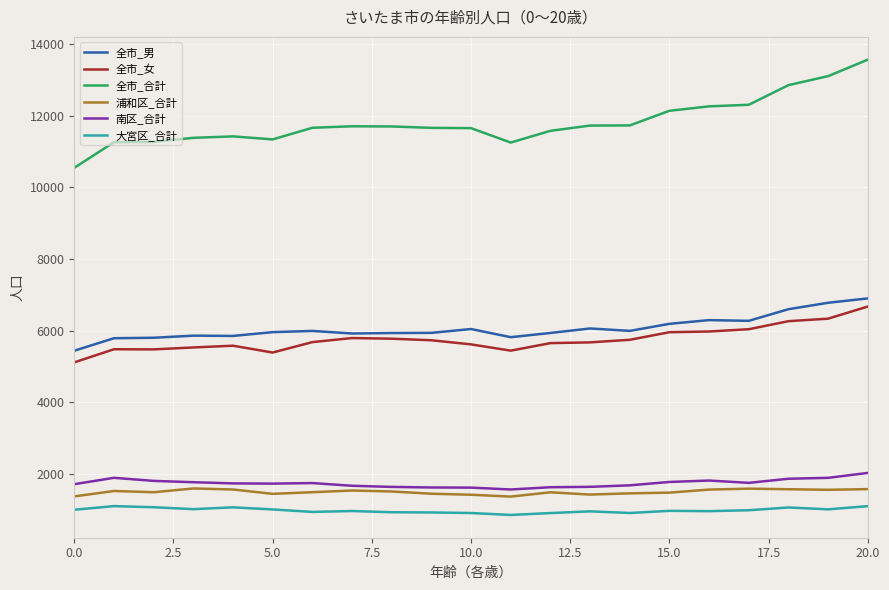

Which series has the widest spread of values?

全市_合計